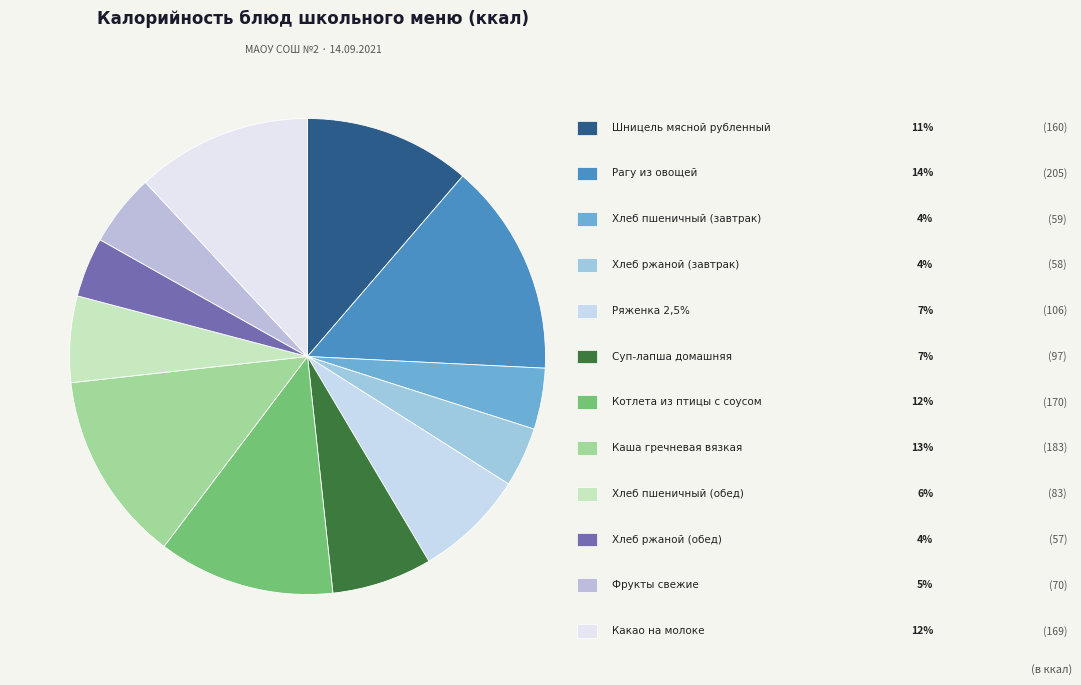

How many segments does this pie chart have?

12